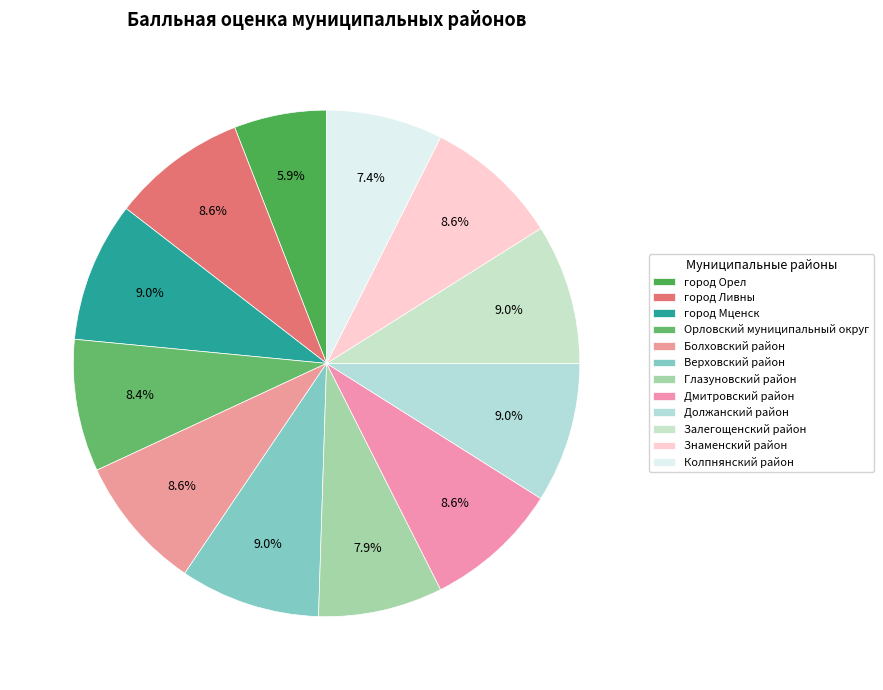

How many slices are in this pie chart?

12